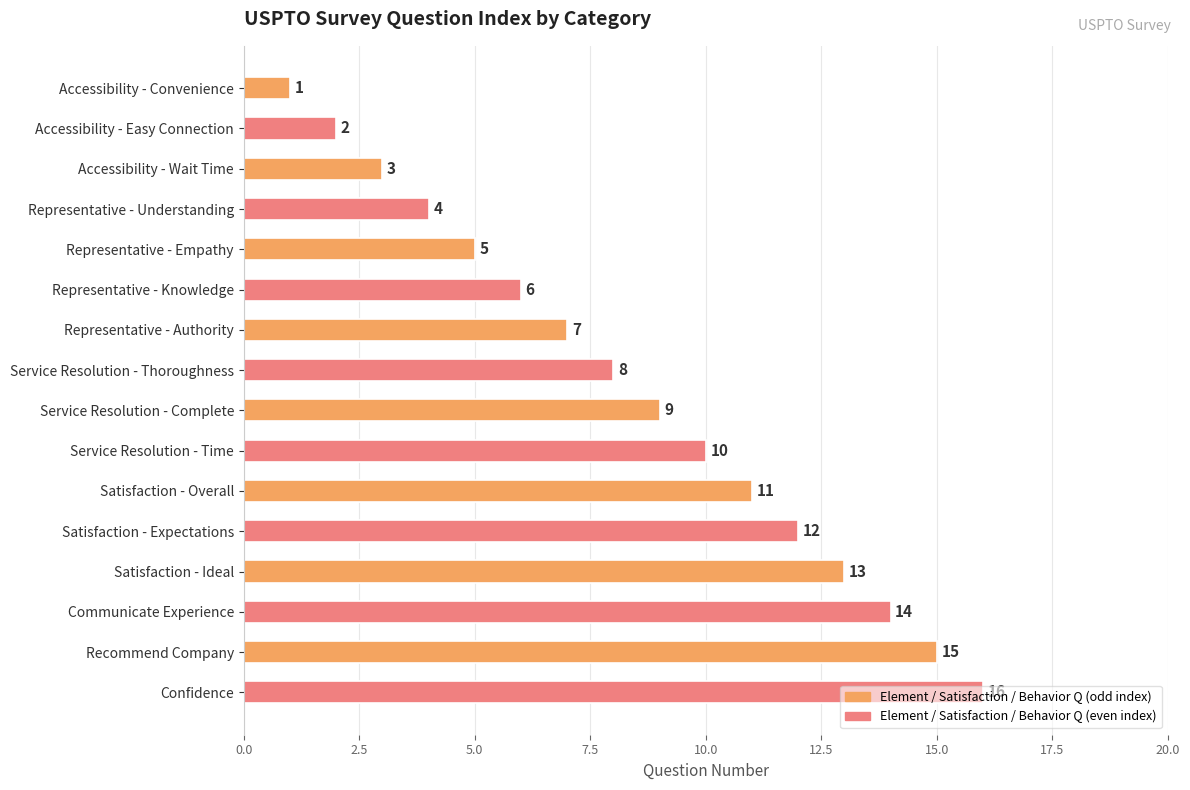

The chart shows a value of 25 at Communicate Experience. True or false?

False